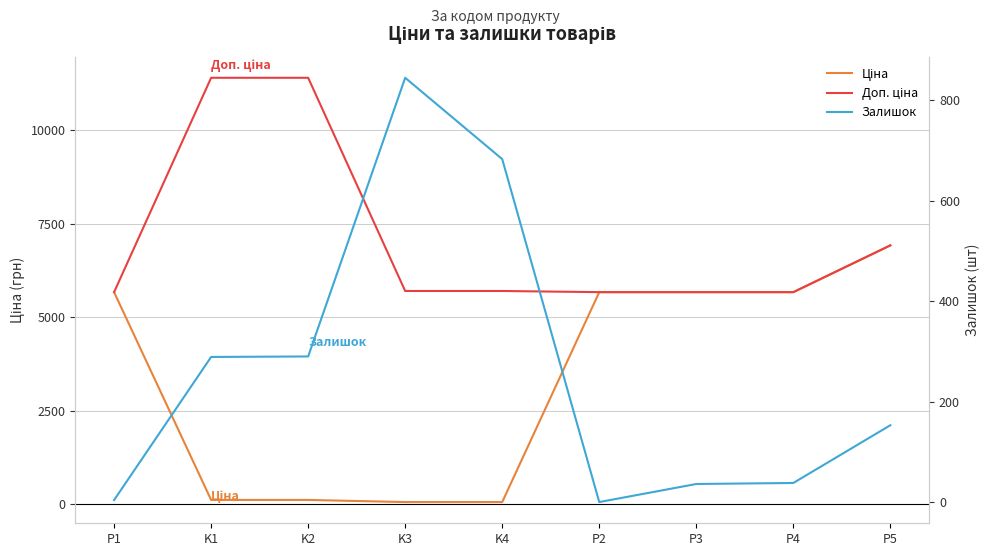

At which category does the chart reach its peak across all series?

K1